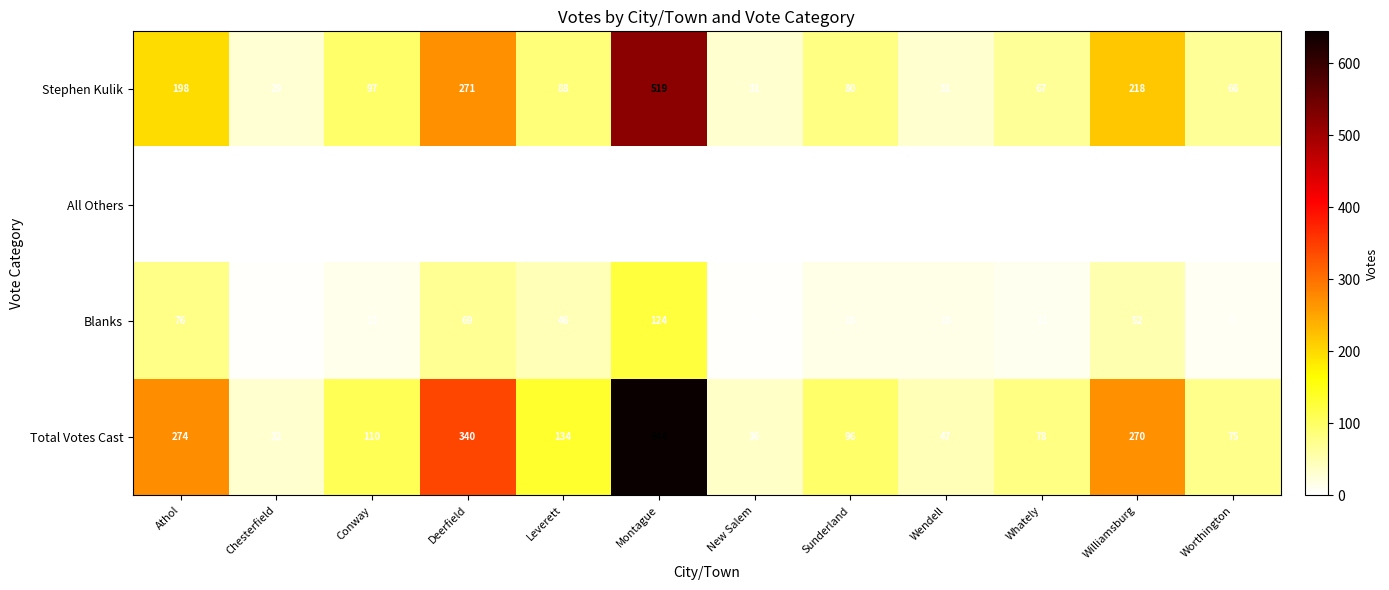

Which category has the lowest value in the Total Votes Cast series?

Chesterfield